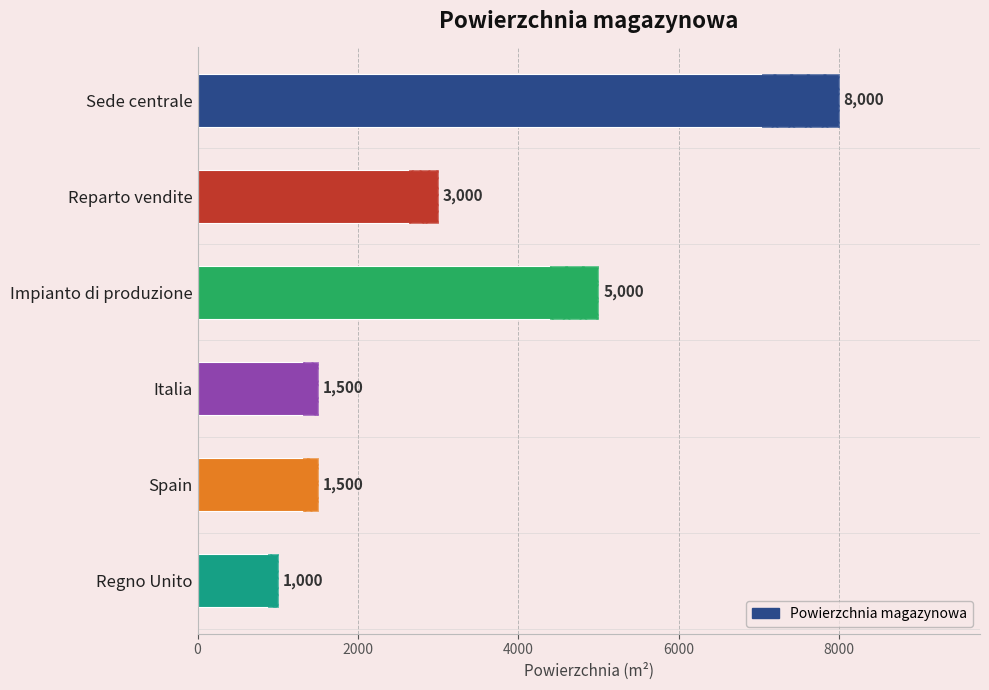

Reading left to right, list all the values displayed in this chart.

8000	3000	5000	1500	1500	1000